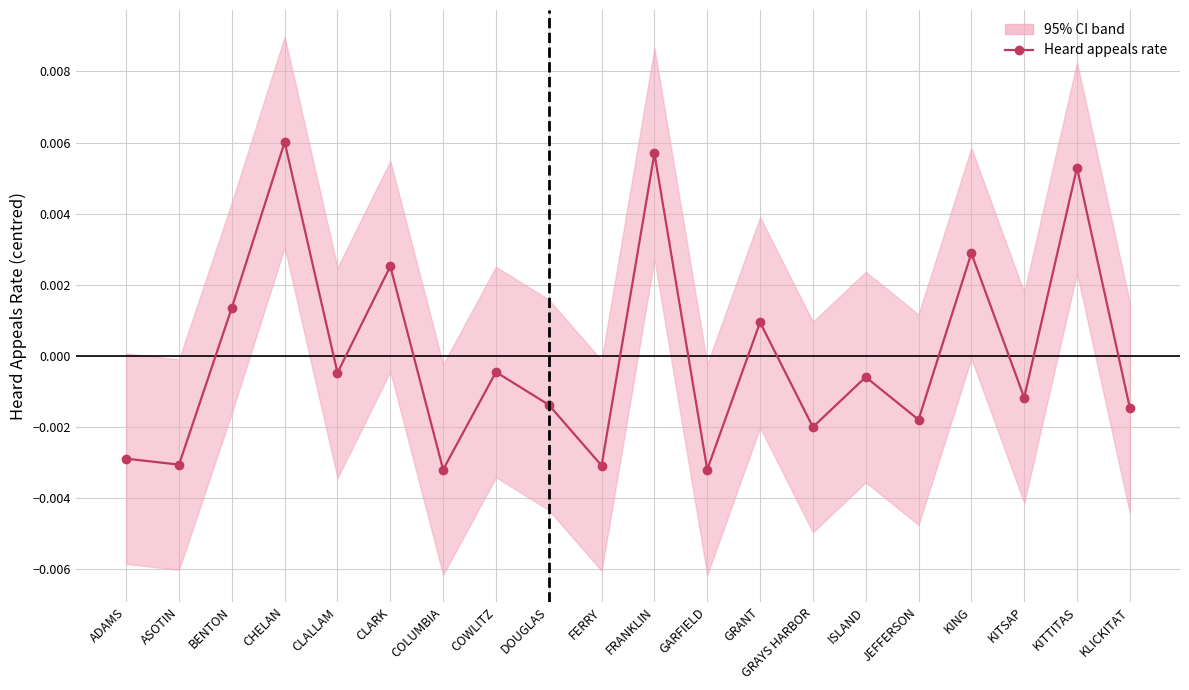

At which label does the data first exceed 0?

BENTON